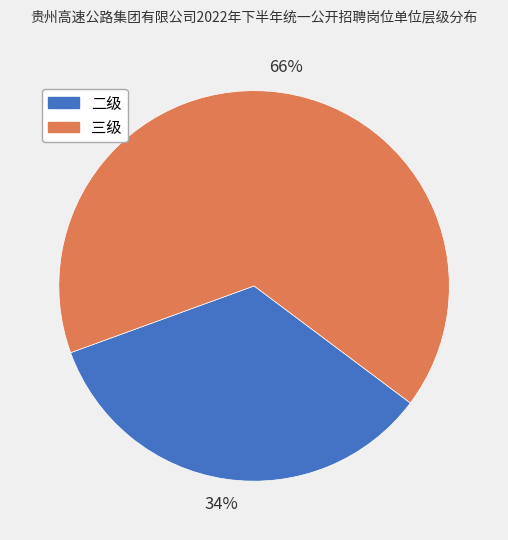

Count the number of slices in the pie.

2